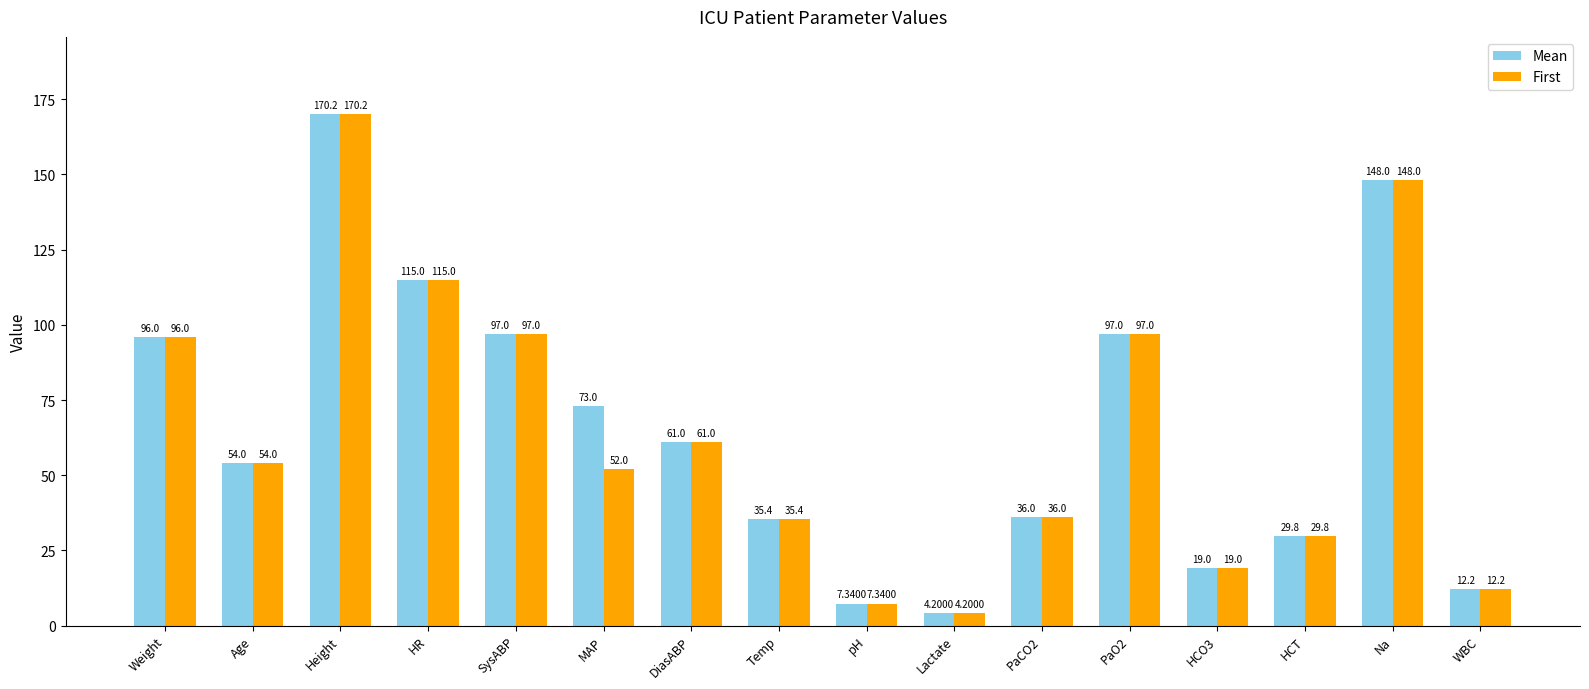

At which label does First first exceed 54?

Weight